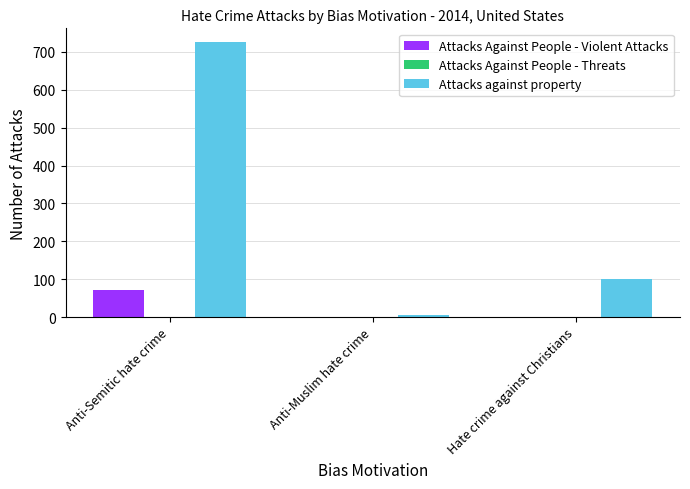

Where is Attacks against property nearest to the value 366?

Hate crime against Christians